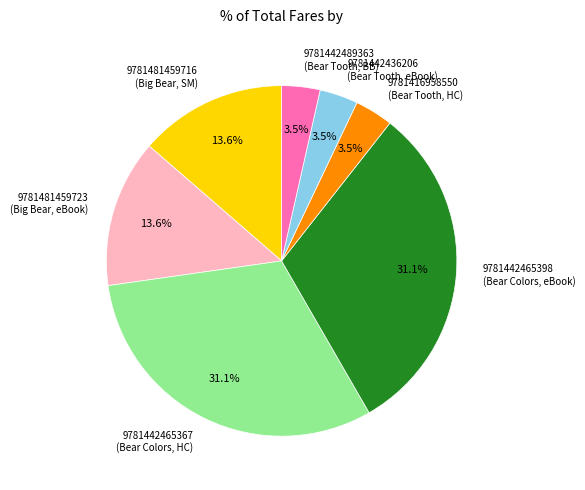

Does 9781481459716 (Big Bear, SM) represent more than half of the total?

No